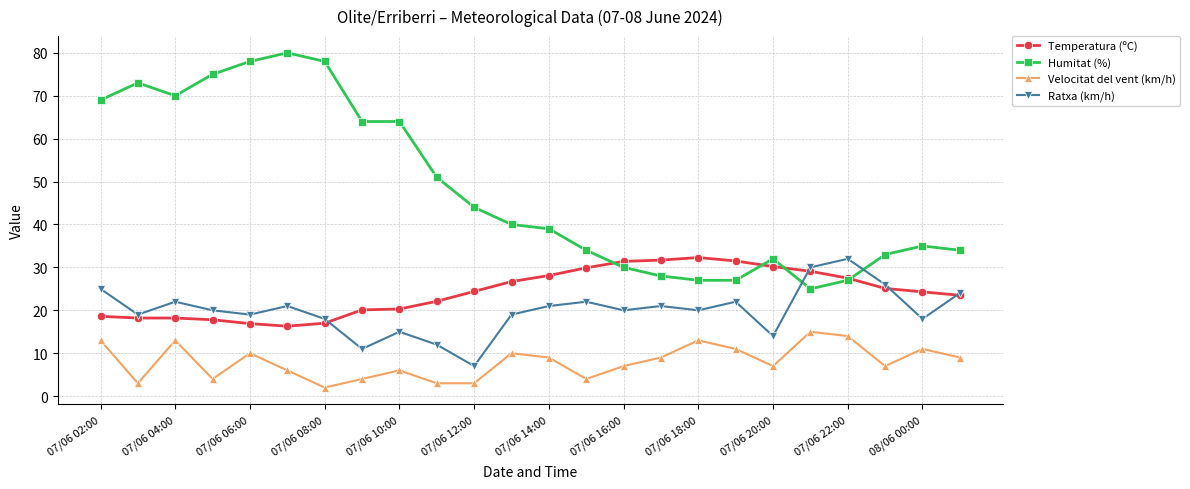

Which series has the largest total across all categories?

Humitat (%)